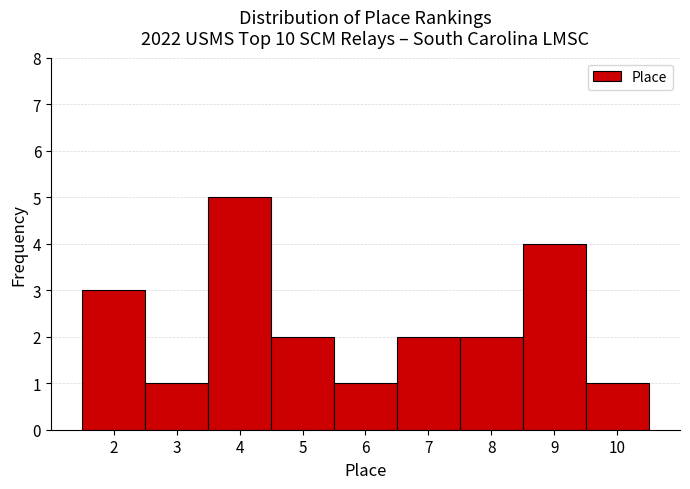

Reading left to right, transcribe this chart: for each bar, give the range it covers on the x-axis and its height. The values are not printed on the chart, so give them approximately, as read against the axis.

1.5 to 2.5: 3
2.5 to 3.5: 1
3.5 to 4.5: 5
4.5 to 5.5: 2
5.5 to 6.5: 1
6.5 to 7.5: 2
7.5 to 8.5: 2
8.5 to 9.5: 4
9.5 to 10.5: 1